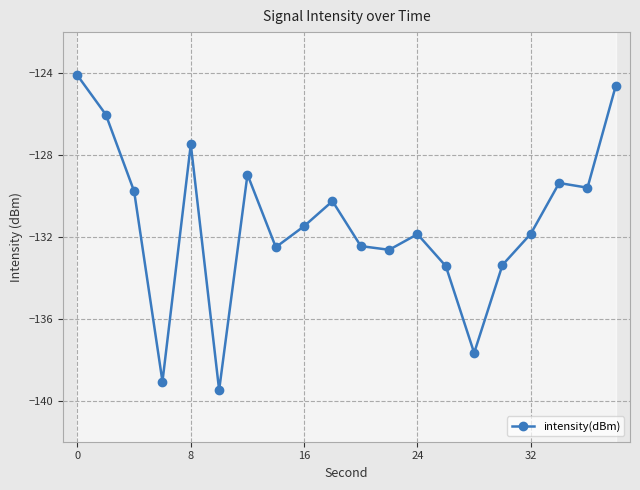

What is the maximum value shown in the chart?

-124.1